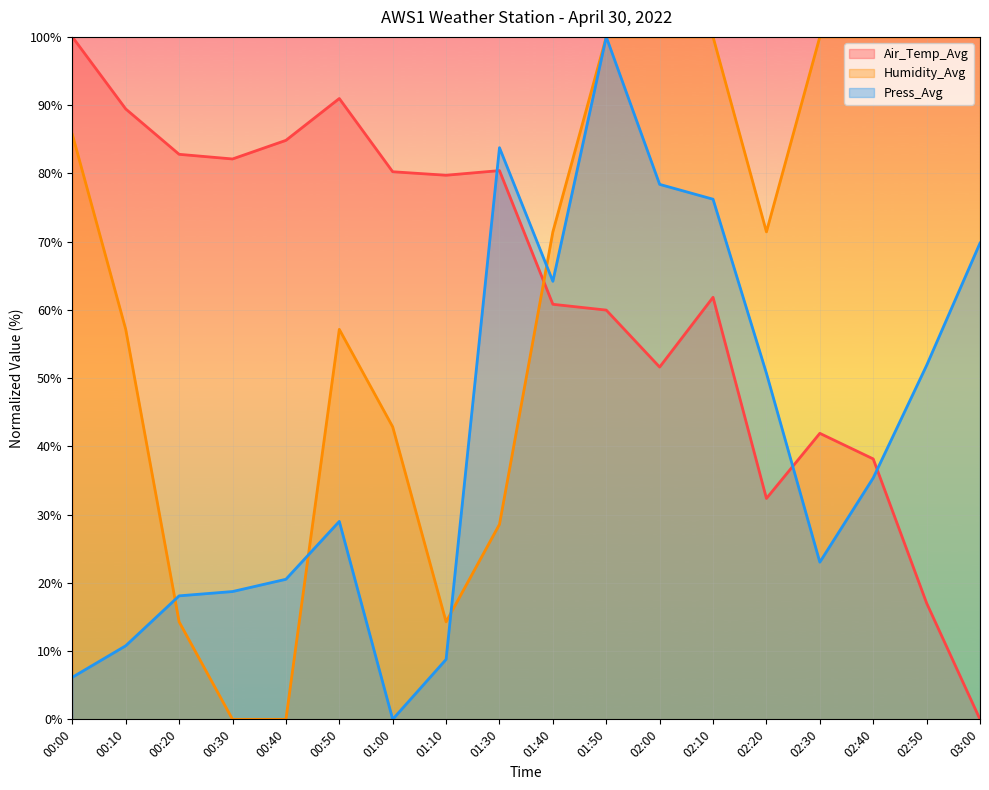

True or false: Air_Temp_Avg has a value of 133.6 at 00:50.

False